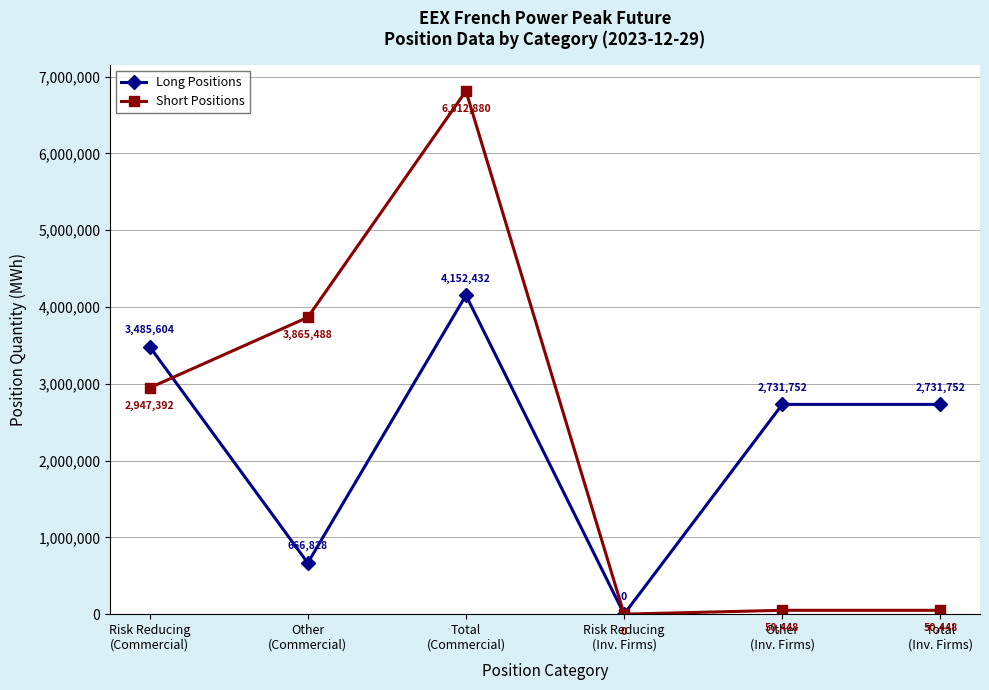

What is the highest value of the Short Positions series?

6812880